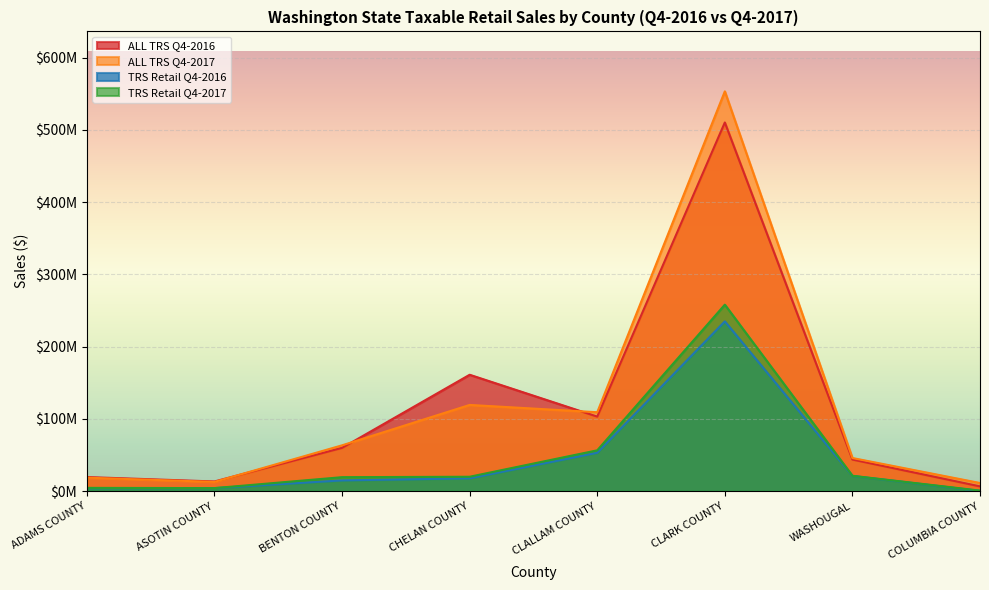

What position from the right is CLALLAM COUNTY?

4